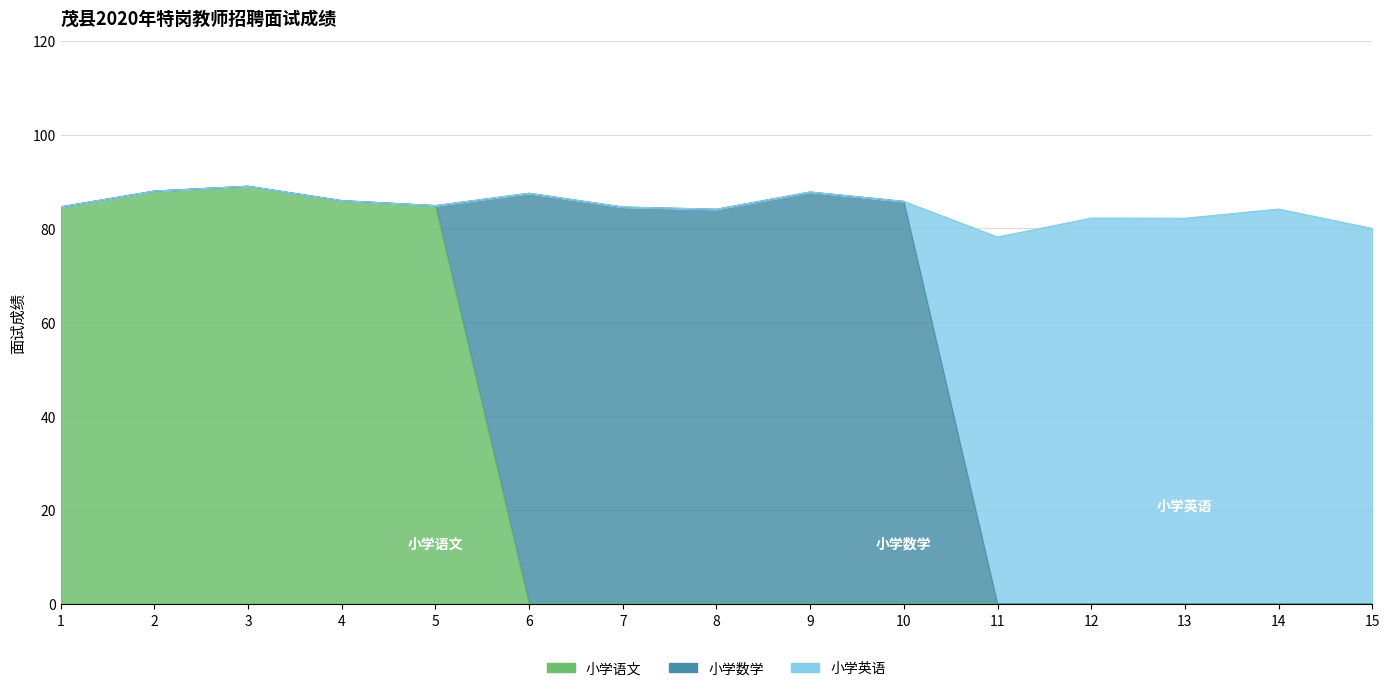

What is the total value across all series at 1?

169.2